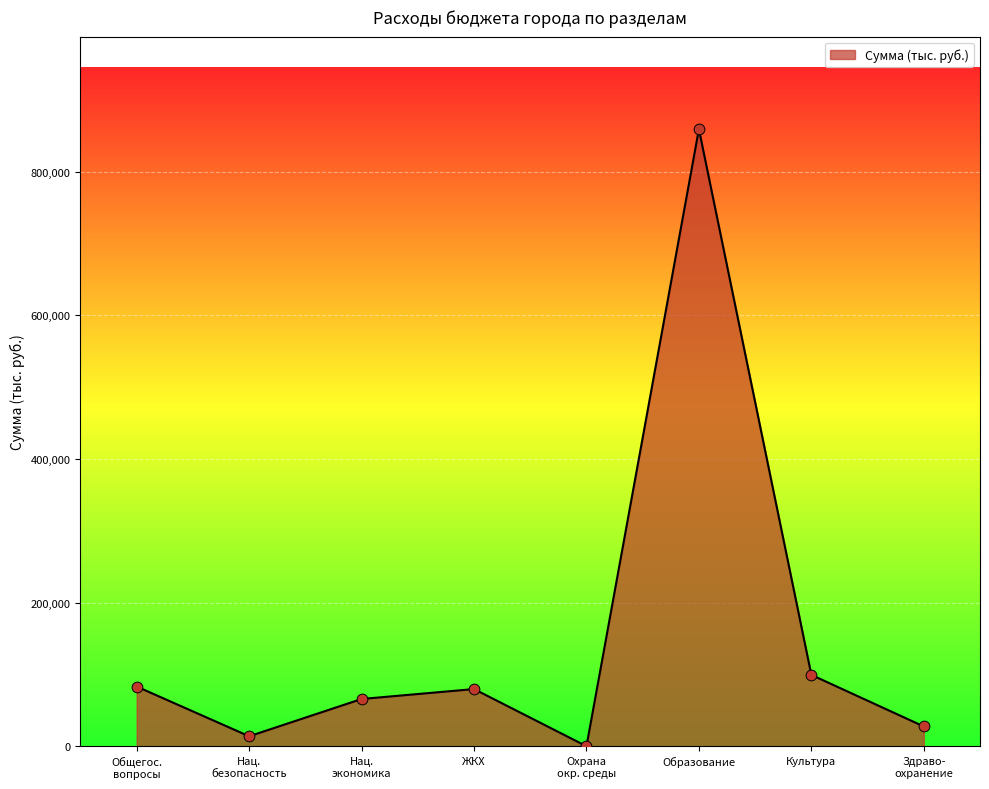

The chart shows a value of 116547.1 at ЖКХ. True or false?

False